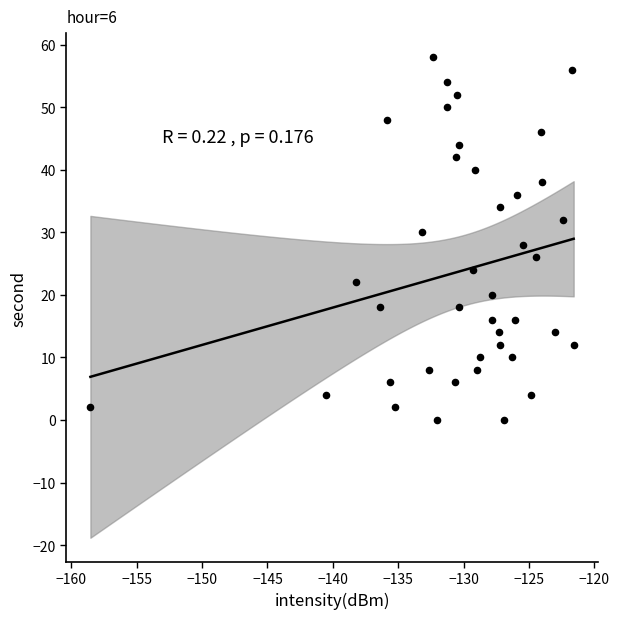

What is the range of Y values (max minus min)?

58